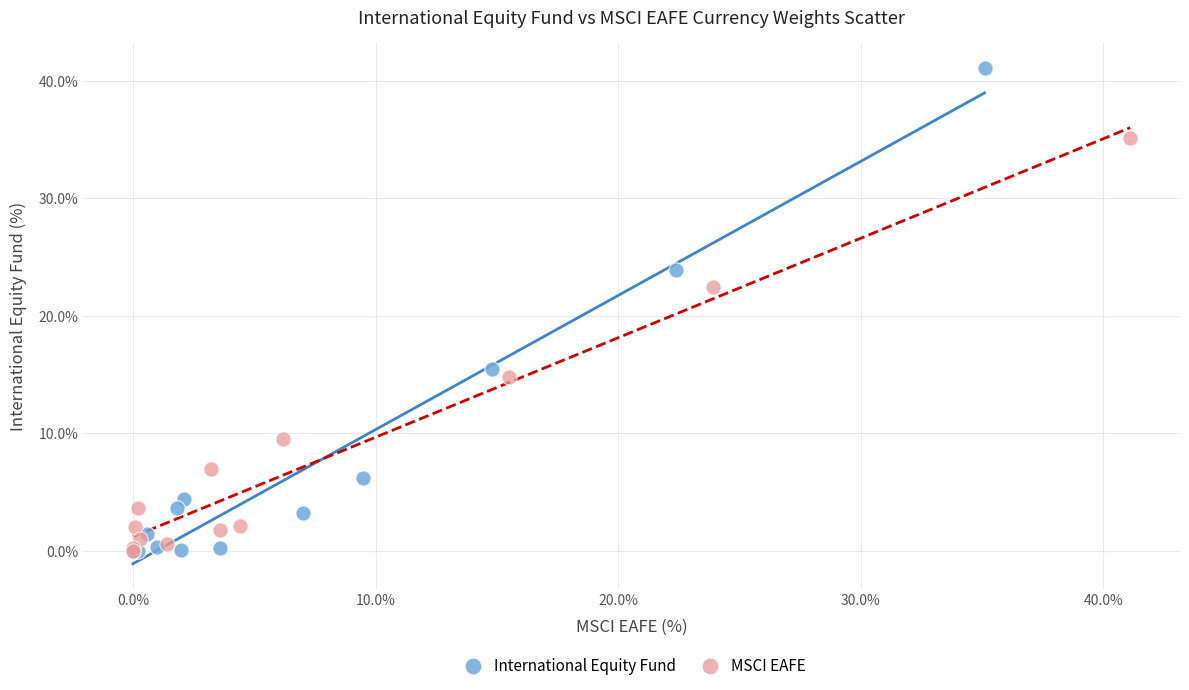

What are all the series names shown in the legend?

International Equity Fund, MSCI EAFE